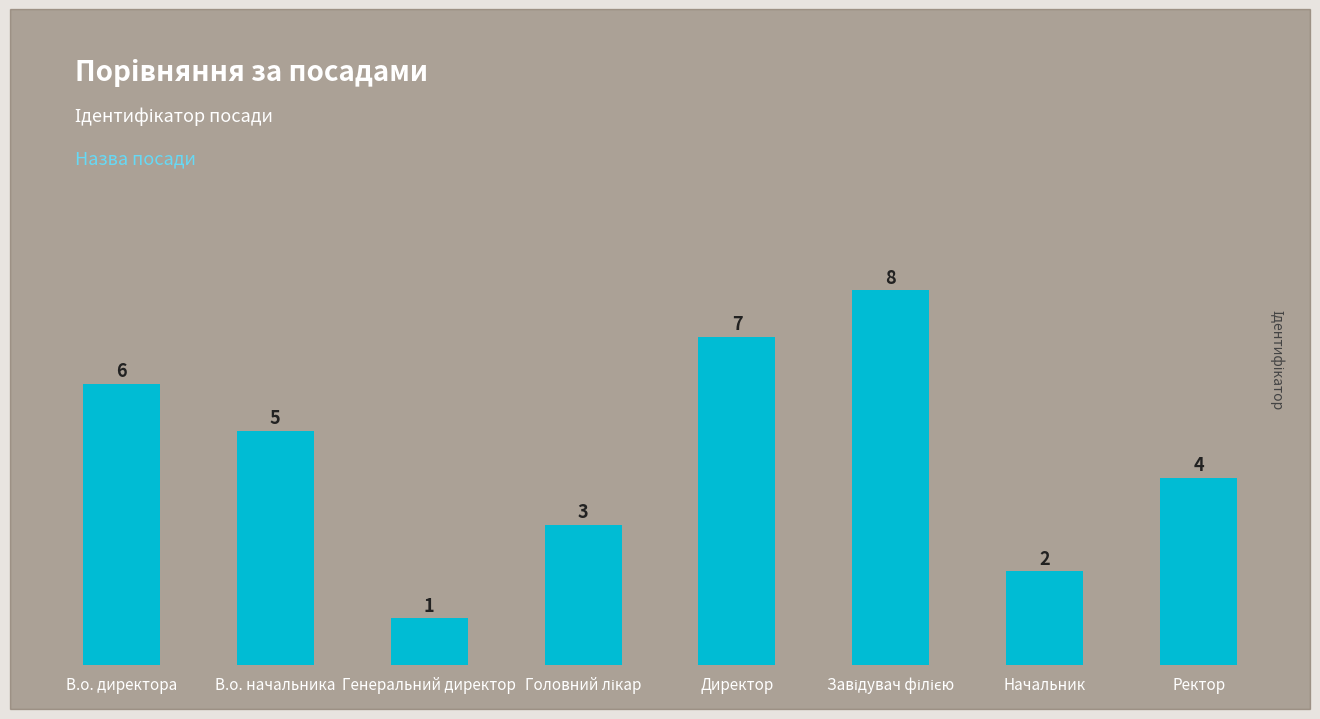

What is the label of the 4th bar from the right?

Директор